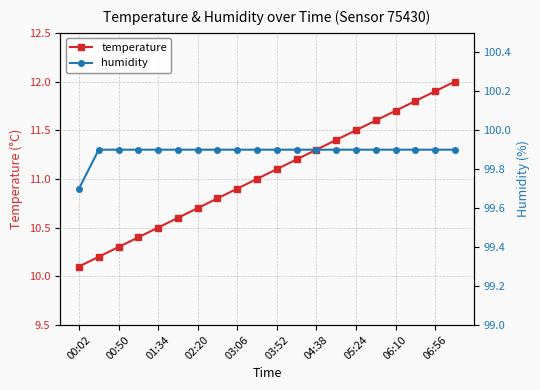

How many lines are shown in the chart?

2